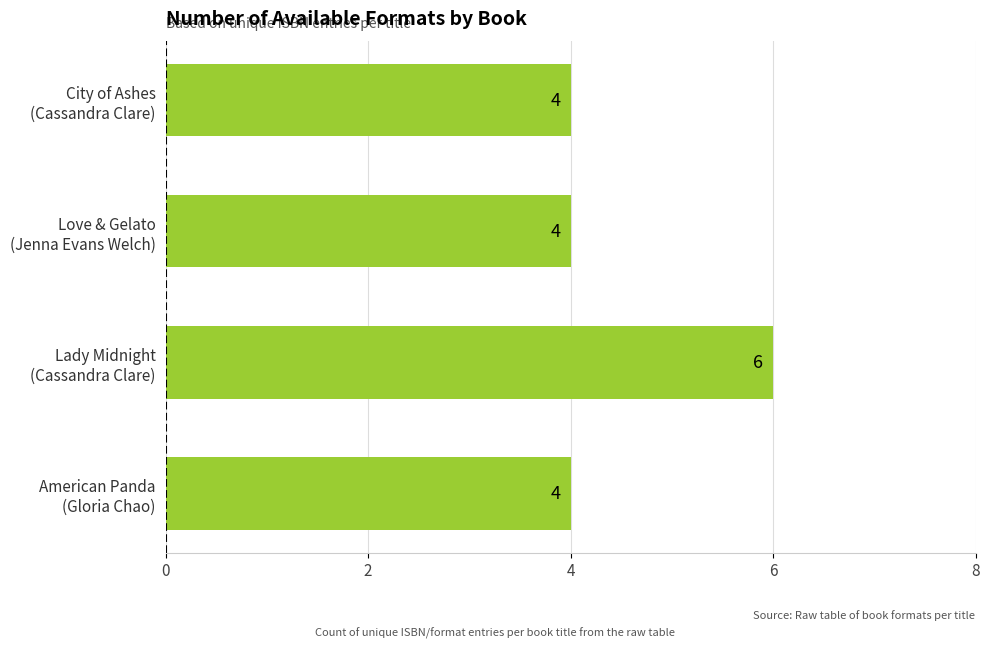

What is the maximum value shown in the chart?

6